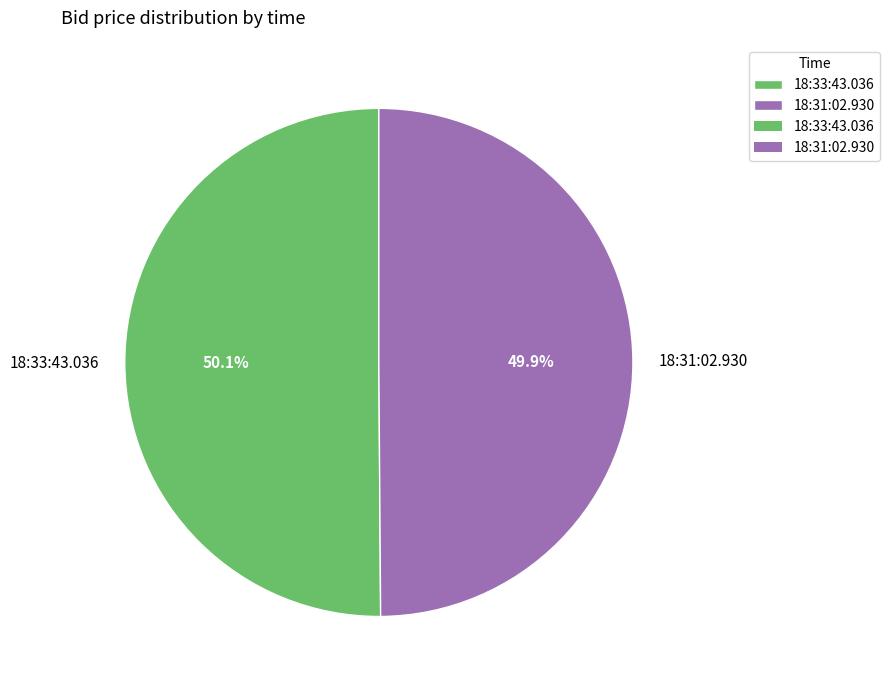

Does any single category account for the majority?

Yes